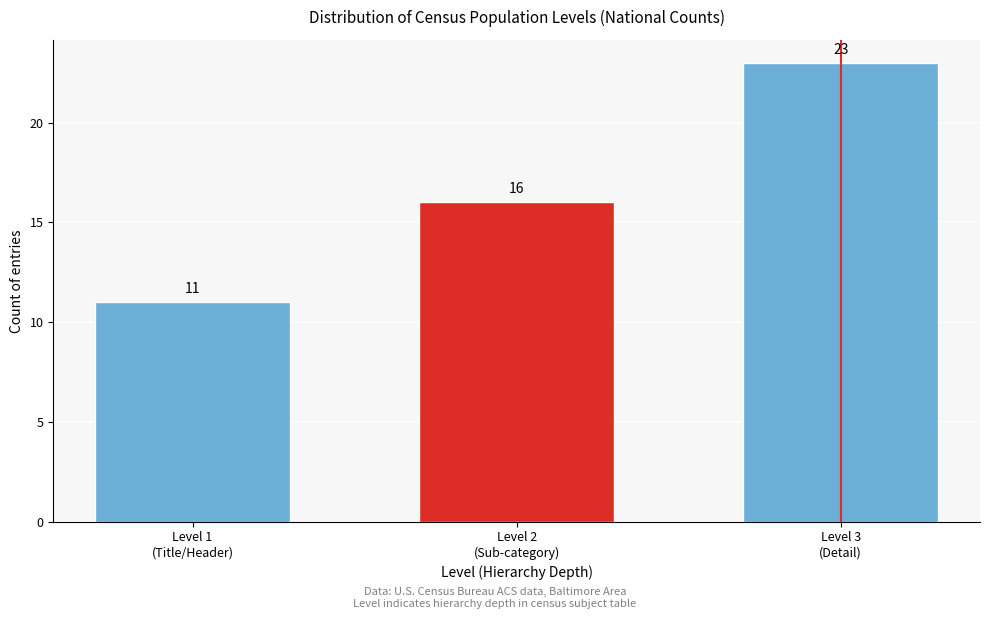

Reading left to right, list all the values displayed in this chart.

11	16	23